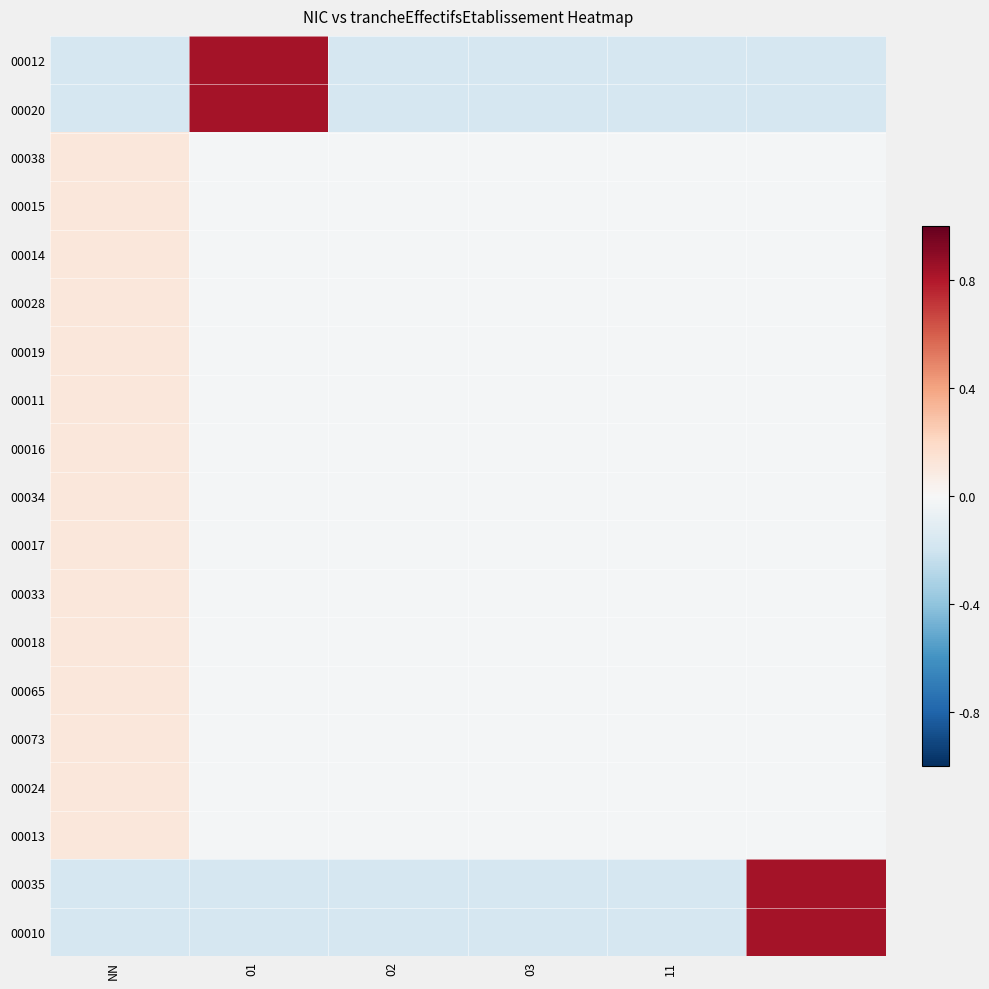

Reading left to right, extract all data points from this chart.

00012: -0.2	0.8	-0.2	-0.2	-0.2	-0.2
00020: -0.2	0.8	-0.2	-0.2	-0.2	-0.2
00038: 0.1	-0.0	-0.0	-0.0	-0.0	-0.0
00015: 0.1	-0.0	-0.0	-0.0	-0.0	-0.0
00014: 0.1	-0.0	-0.0	-0.0	-0.0	-0.0
00028: 0.1	-0.0	-0.0	-0.0	-0.0	-0.0
00019: 0.1	-0.0	-0.0	-0.0	-0.0	-0.0
00011: 0.1	-0.0	-0.0	-0.0	-0.0	-0.0
00016: 0.1	-0.0	-0.0	-0.0	-0.0	-0.0
00034: 0.1	-0.0	-0.0	-0.0	-0.0	-0.0
00017: 0.1	-0.0	-0.0	-0.0	-0.0	-0.0
00033: 0.1	-0.0	-0.0	-0.0	-0.0	-0.0
00018: 0.1	-0.0	-0.0	-0.0	-0.0	-0.0
00065: 0.1	-0.0	-0.0	-0.0	-0.0	-0.0
00073: 0.1	-0.0	-0.0	-0.0	-0.0	-0.0
00024: 0.1	-0.0	-0.0	-0.0	-0.0	-0.0
00013: 0.1	-0.0	-0.0	-0.0	-0.0	-0.0
00035: -0.2	-0.2	-0.2	-0.2	-0.2	0.8
00010: -0.2	-0.2	-0.2	-0.2	-0.2	0.8